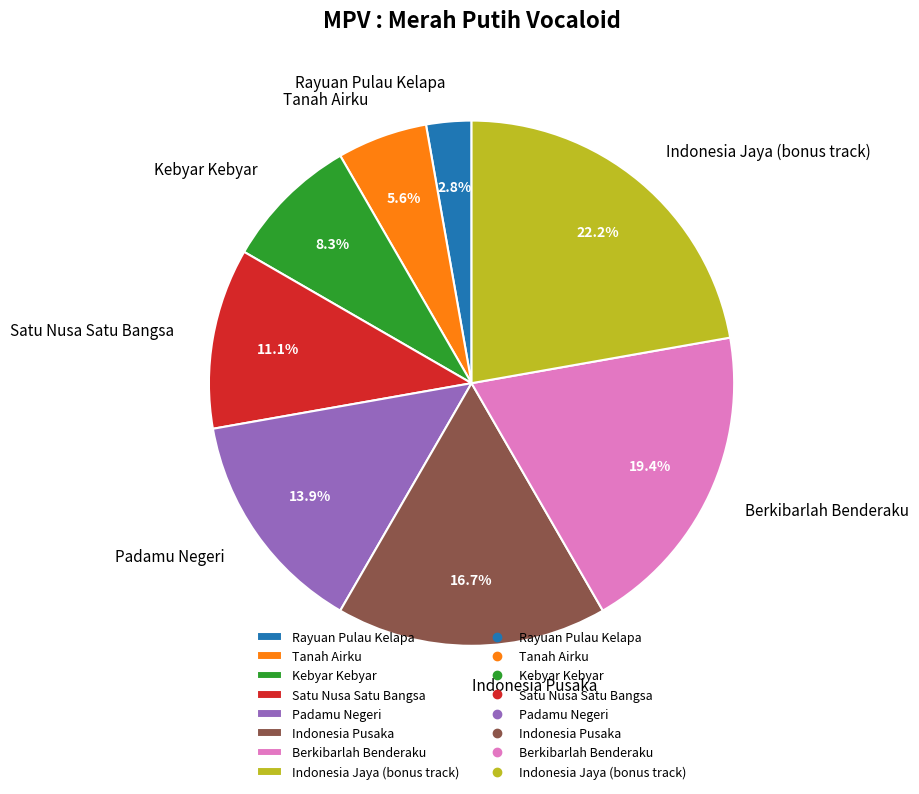

Which category has the biggest portion of the pie?

Indonesia Jaya (bonus track)